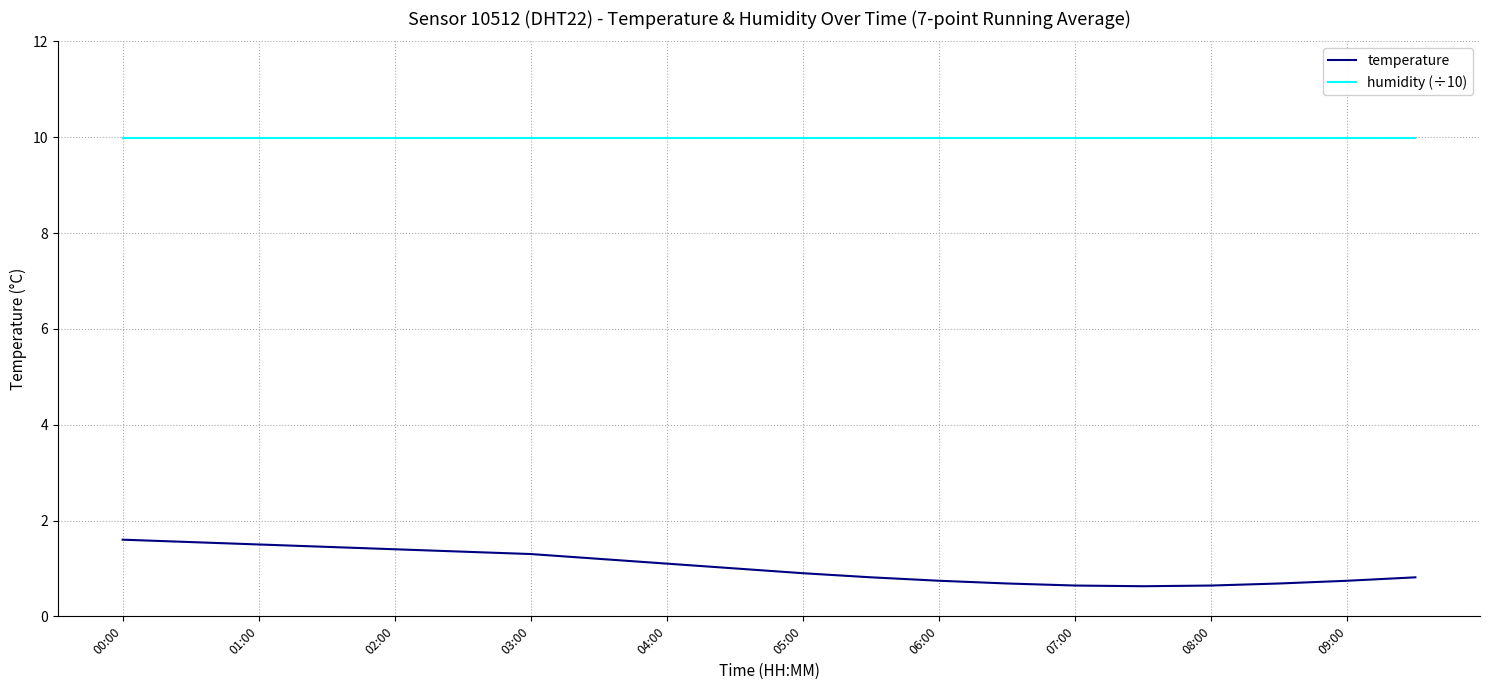

True or false: temperature and humidity (÷10) intersect in this chart.

False